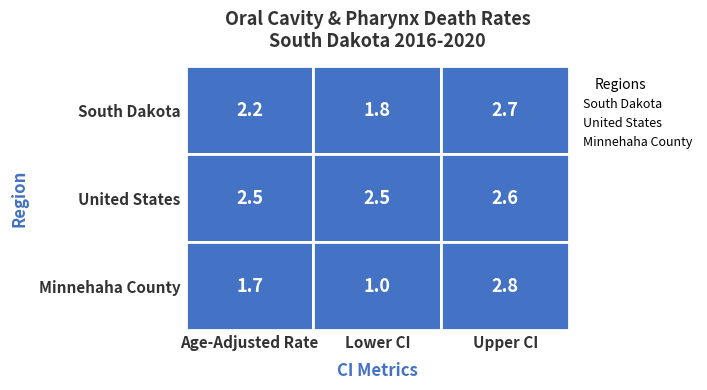

Which series has the widest spread of values?

Minnehaha County